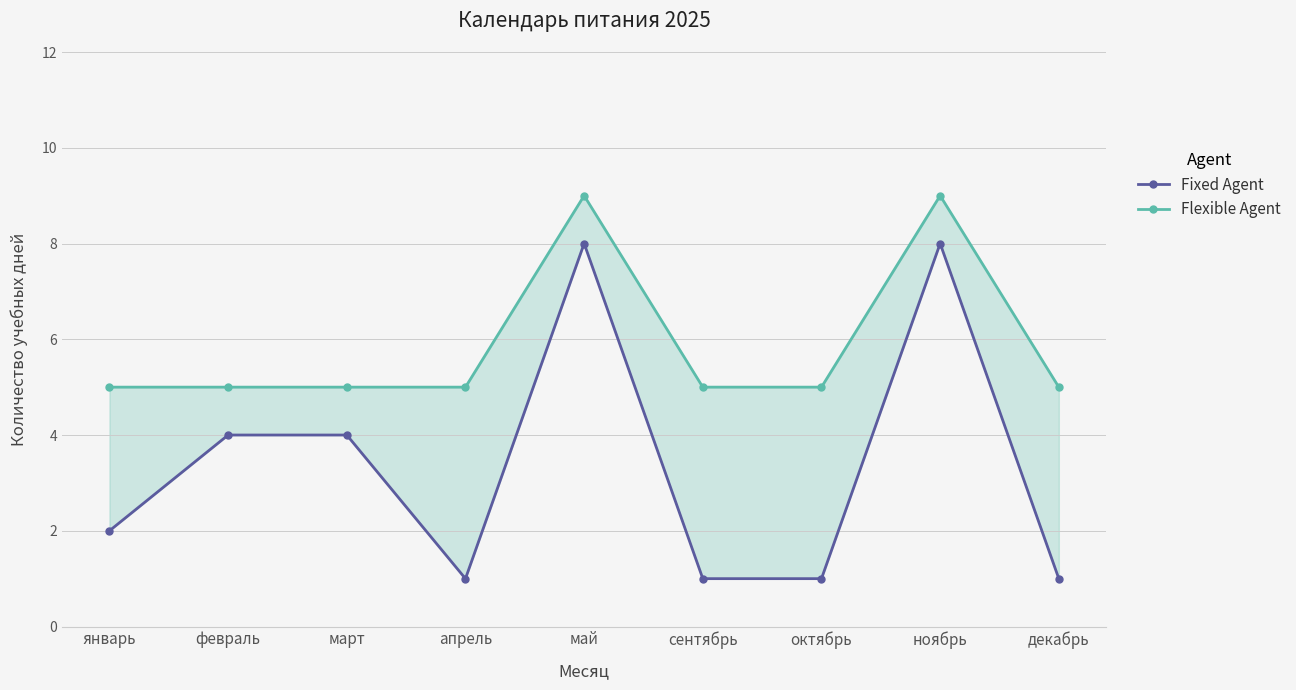

True or false: Flexible Agent and Fixed Agent intersect in this chart.

False